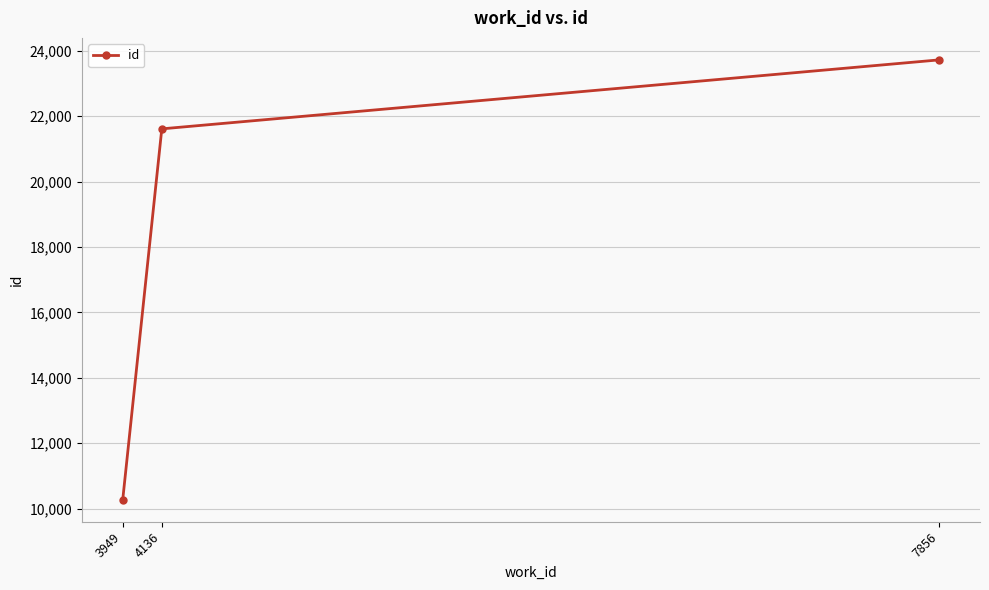

What is the sum of all values?

55601